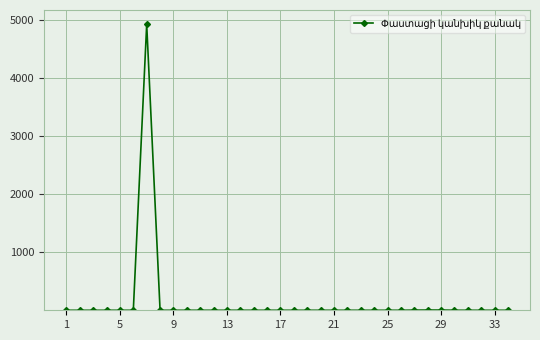

What is the difference between the maximum and second lowest values?

4930